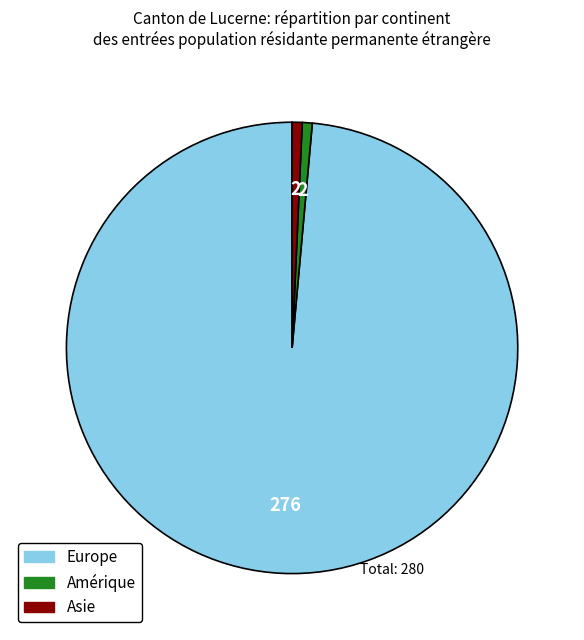

Count the number of slices in the pie.

3